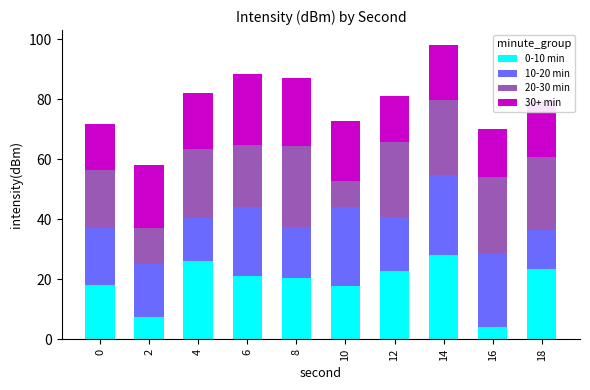

At which category is the sum across all series the highest?

14